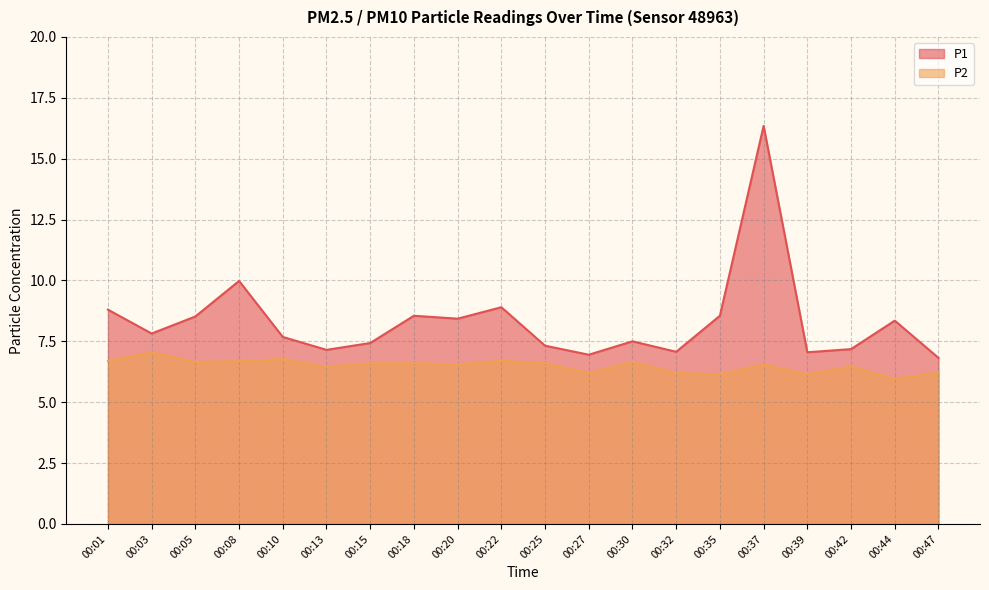

List the labels in order of P2 value, smallest first.

00:44, 00:35, 00:39, 00:27, 00:32, 00:47, 00:13, 00:42, 00:20, 00:37, 00:15, 00:18, 00:25, 00:05, 00:30, 00:08, 00:01, 00:22, 00:10, 00:03